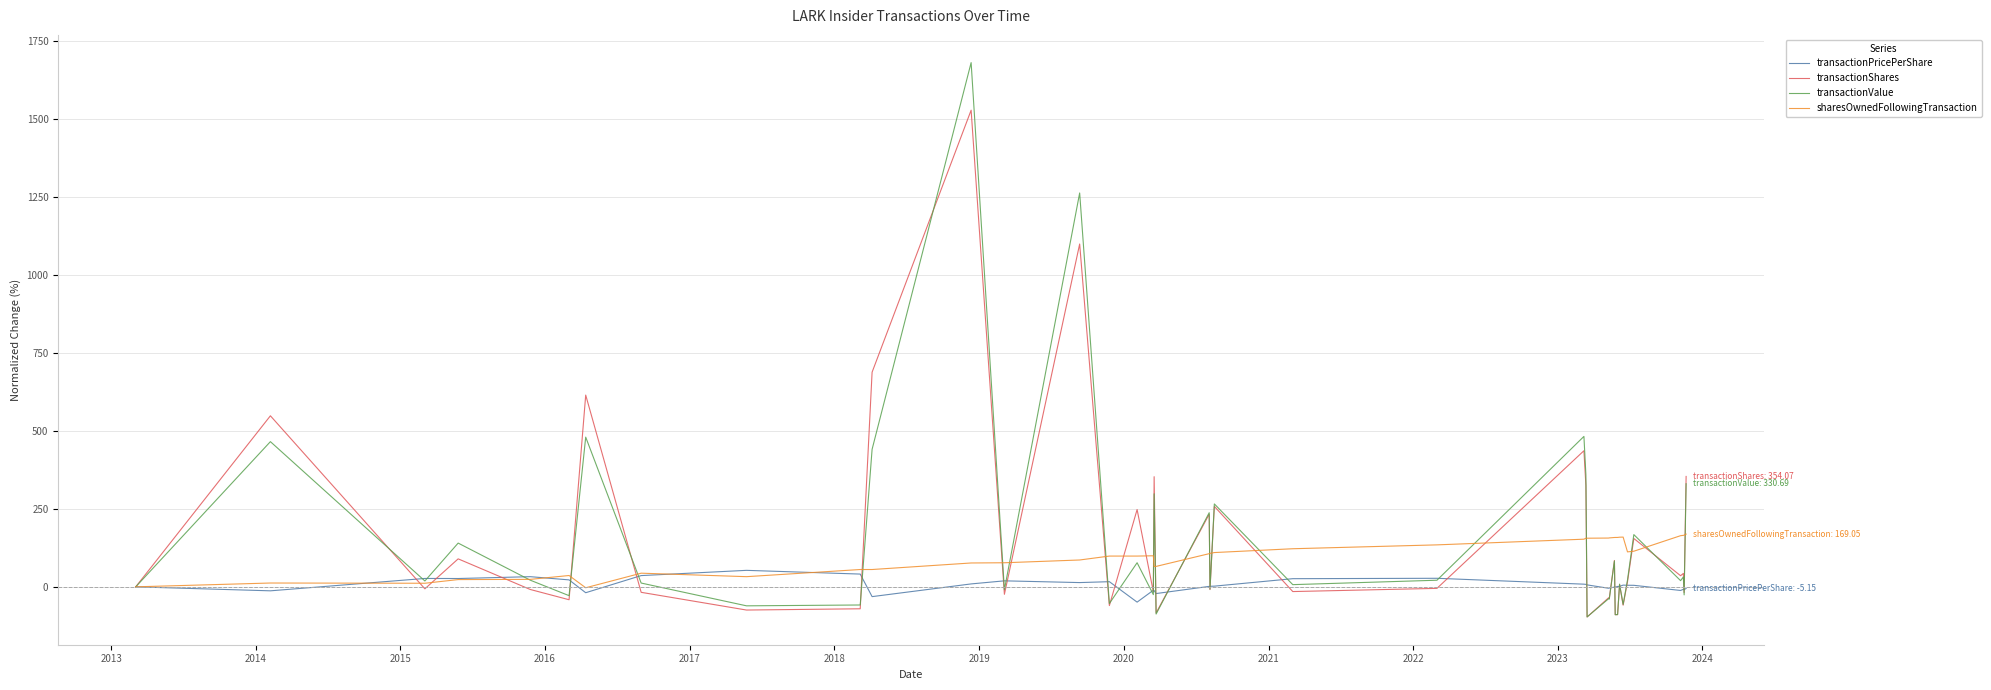

What is the greatest value displayed?

1681.2